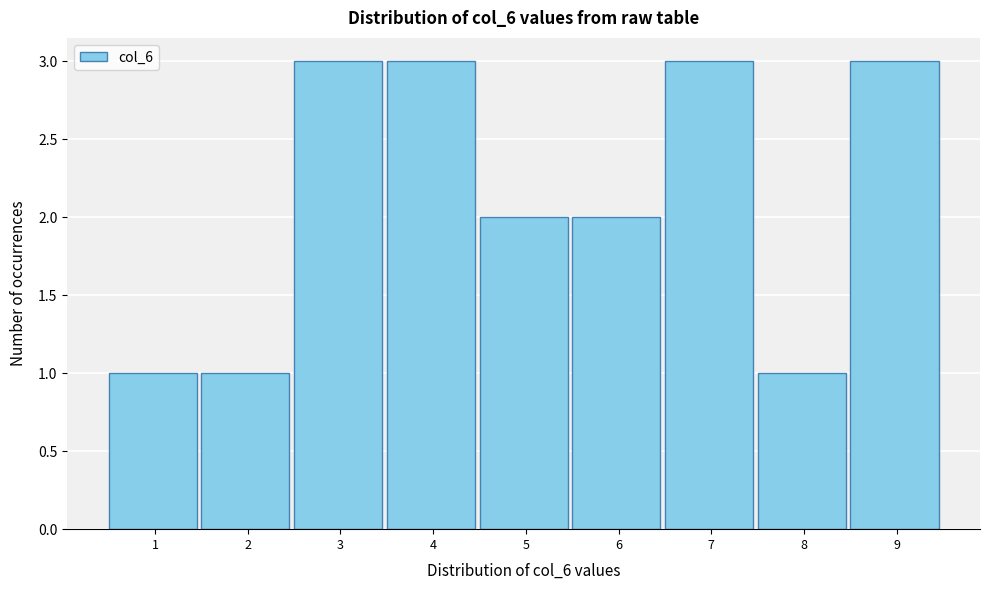

Reading left to right, extract all data points from this chart.

1=1	2=1	3=3	4=3	5=2	6=2	7=3	8=1	9=3